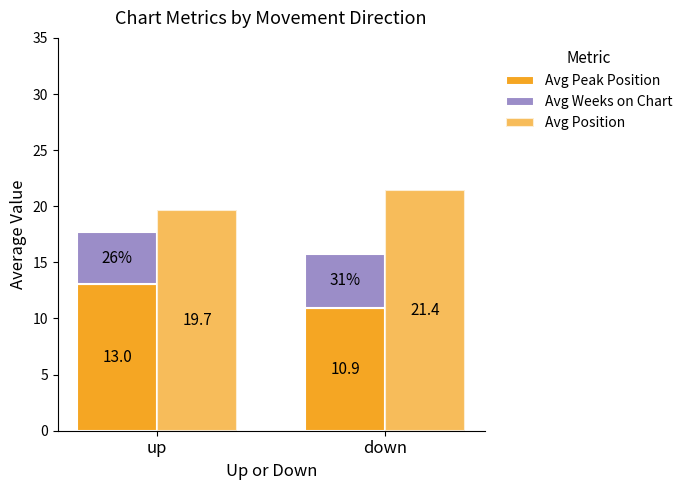

What is the sum of the Avg Peak Position values at down and up?

24.0